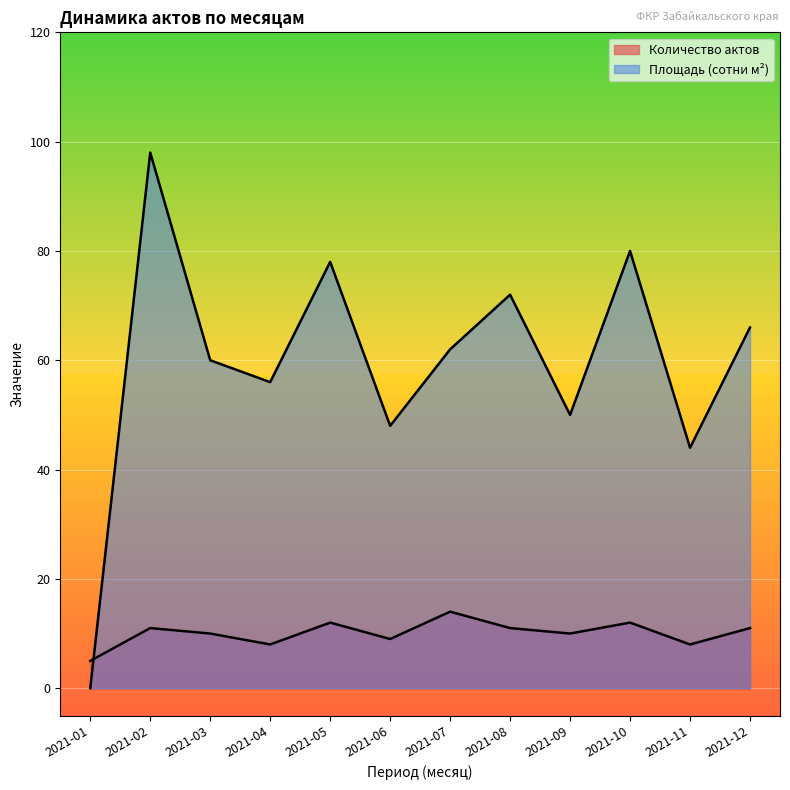

What is the approximate value of Количество актов at 2021-04?

8